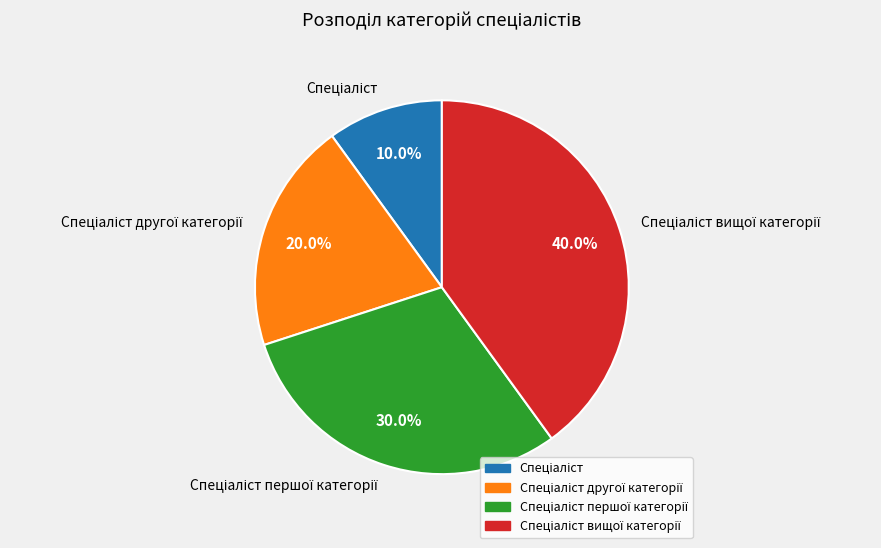

Does any single category account for the majority?

No